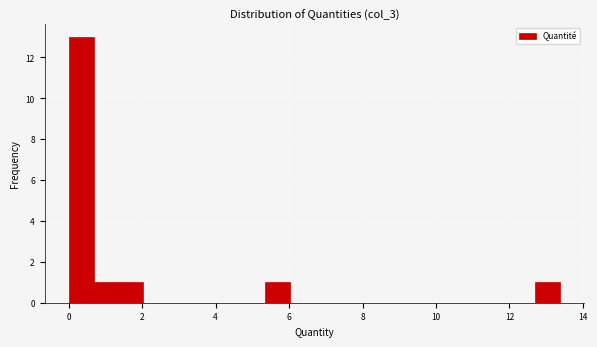

Read against the x-axis, roughly where is the centre of the tallest bar?

0.4